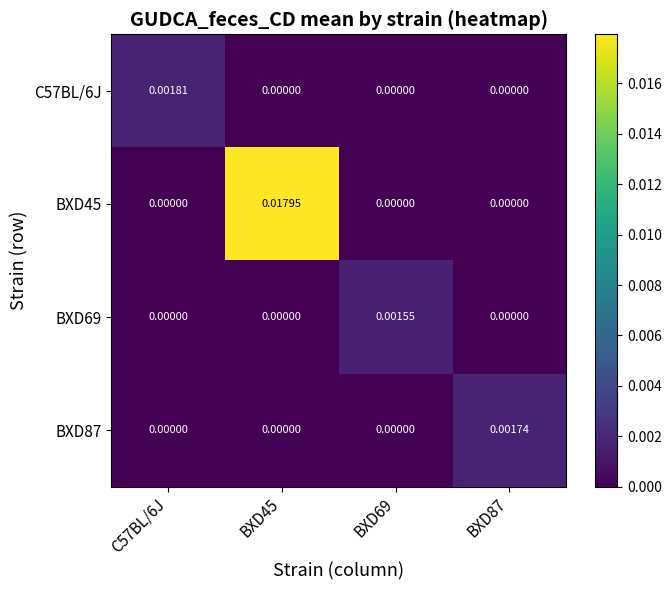

At how many categories does at least one series exceed 0?

4